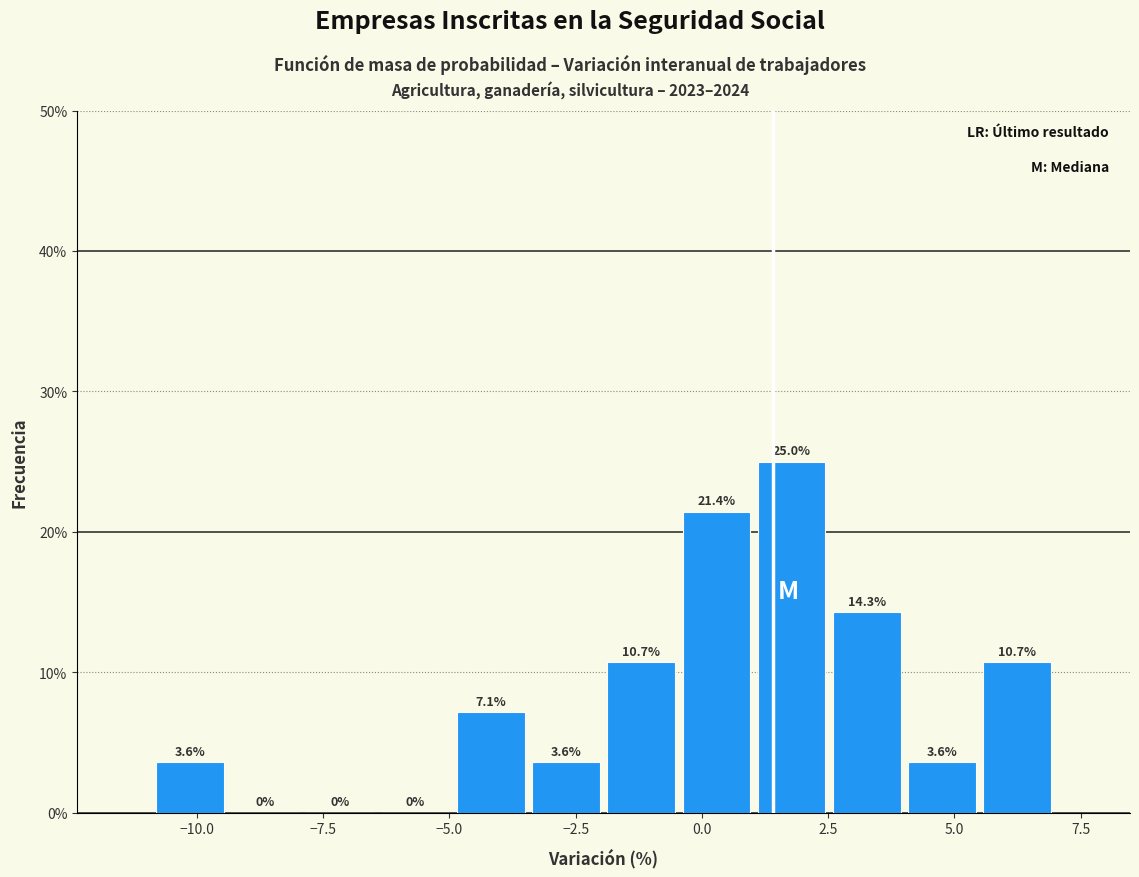

Around what value on the x-axis is the tallest bar? Give the approximate position of its centre, as read against the axis.

2.0